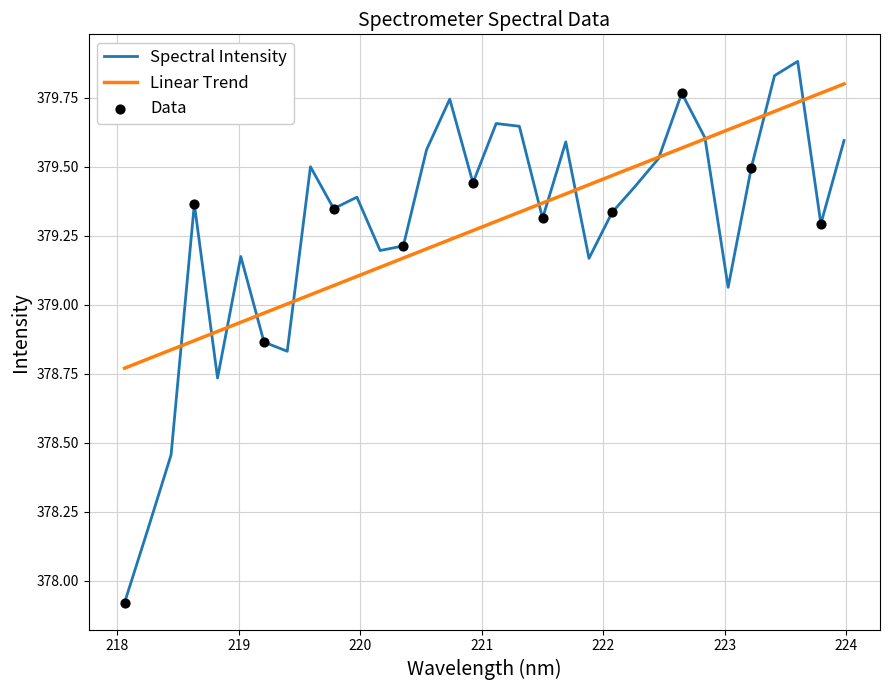

Which series has the widest spread of values?

Spectral Intensity